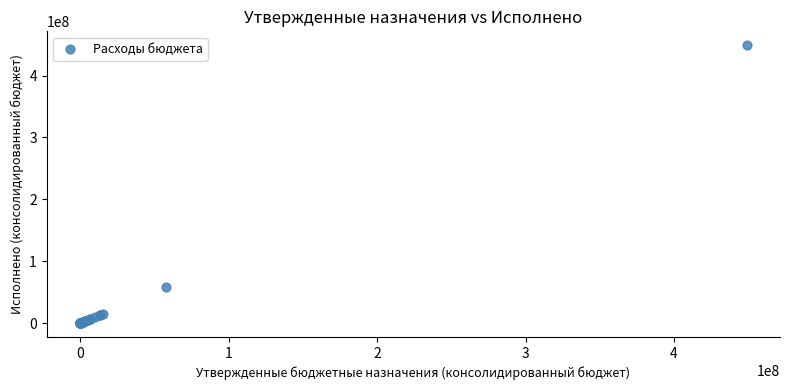

What Y value in the scatter plot is closest to 224450312?

58134967.1